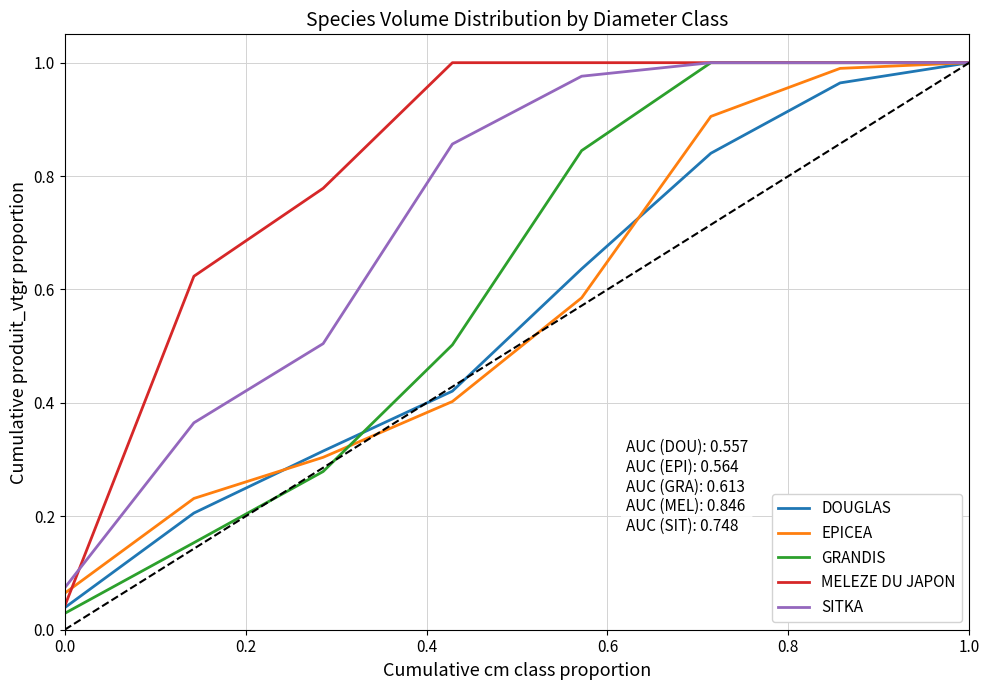

How many lines are shown in the chart?

5